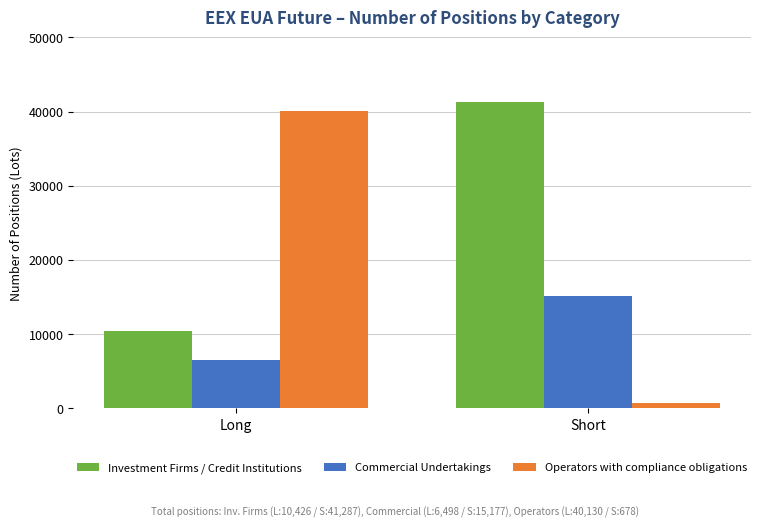

List the series in order of their peak value, highest first.

Investment Firms / Credit Institutions, Operators with compliance obligations, Commercial Undertakings